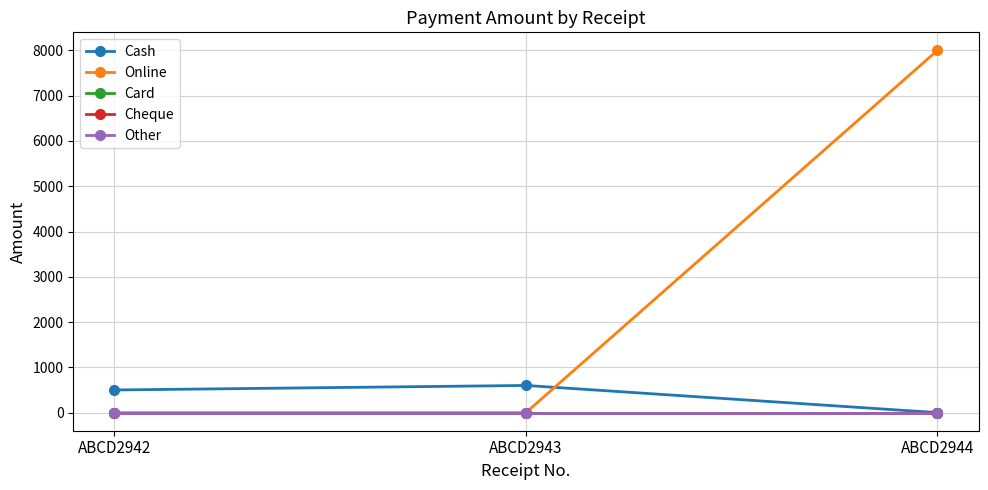

At which label does Cash reach its peak?

ABCD2943